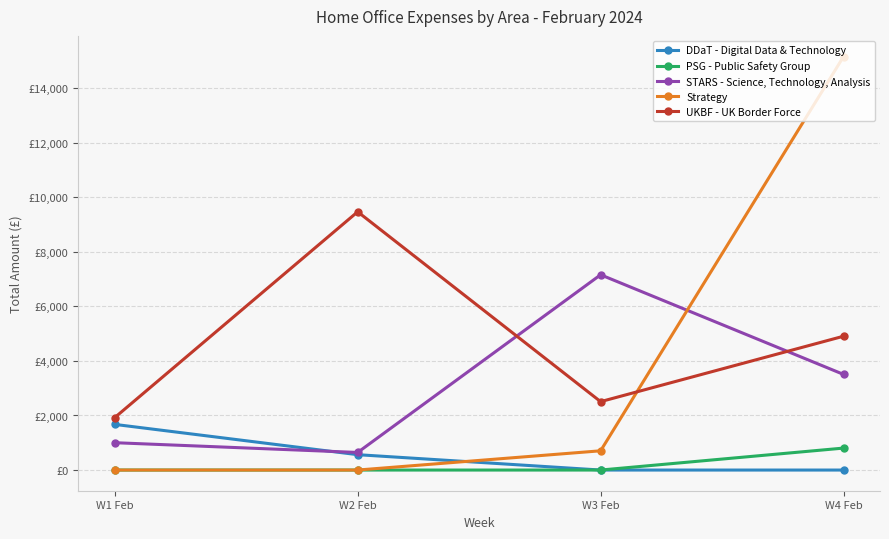

What position from the right is W3 Feb?

2